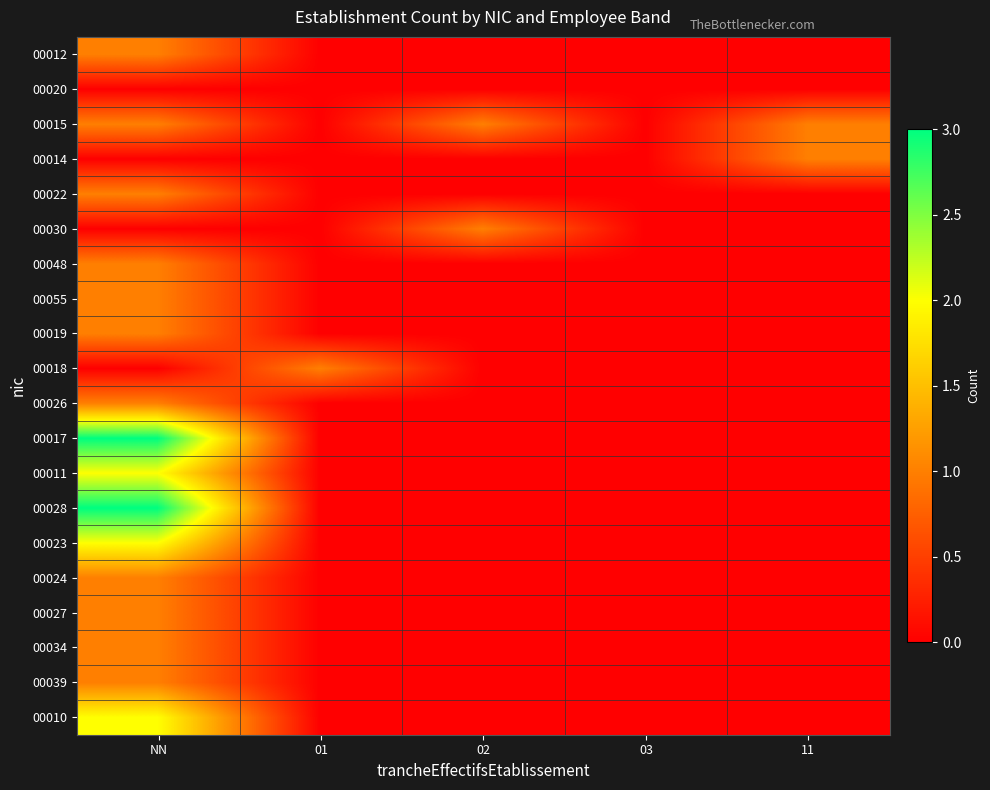

How many categories are shown in the chart?

5